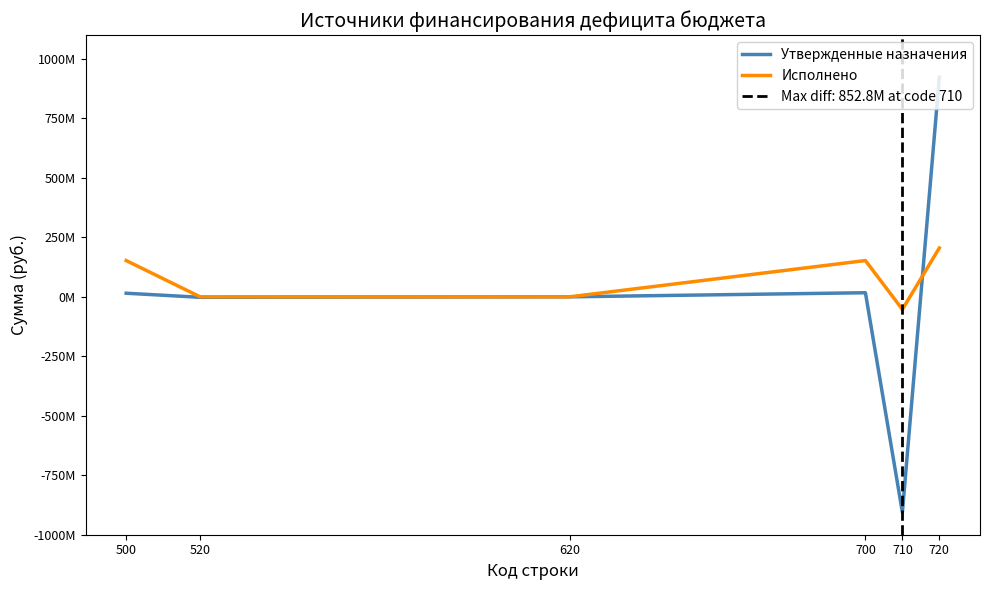

Is the value of Утвержденные назначения at 710 greater than the value of Исполнено at 500?

No